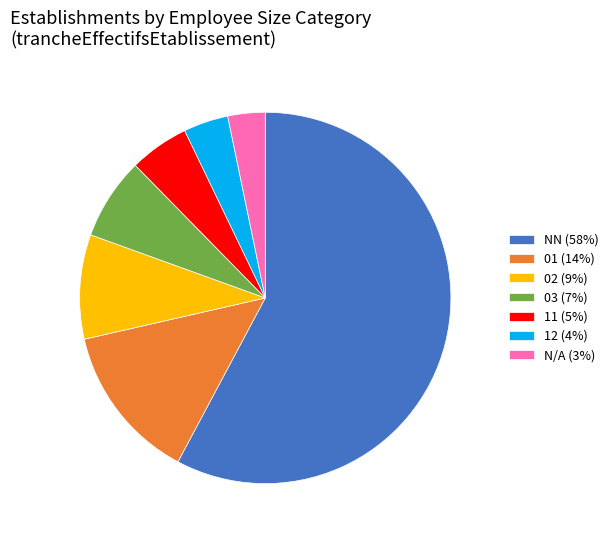

Approximately how many times larger is the value at 03 (7%) compared to N/A (3%)?

2.2